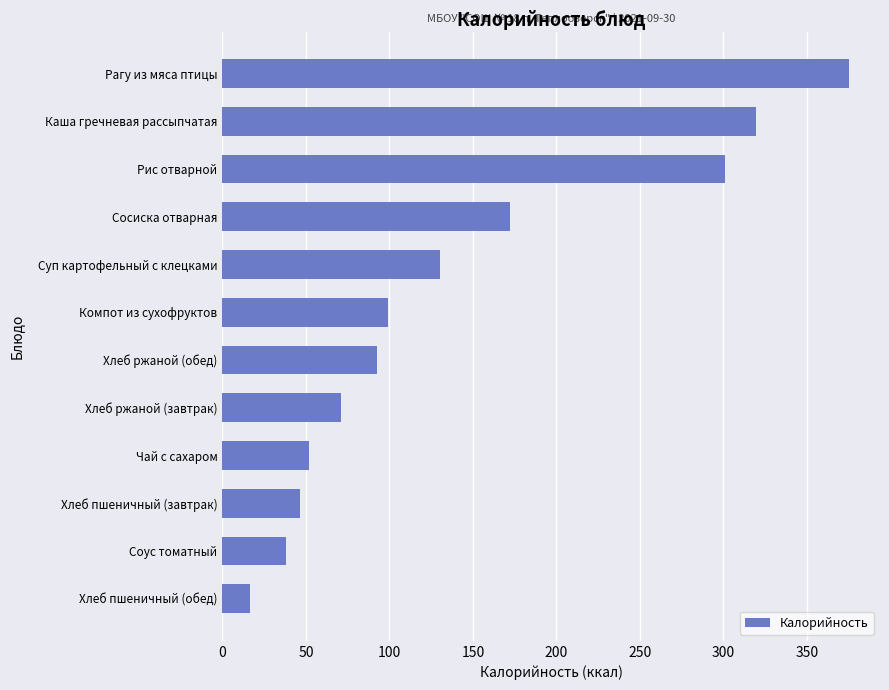

What is the difference between the maximum and minimum values?

358.5